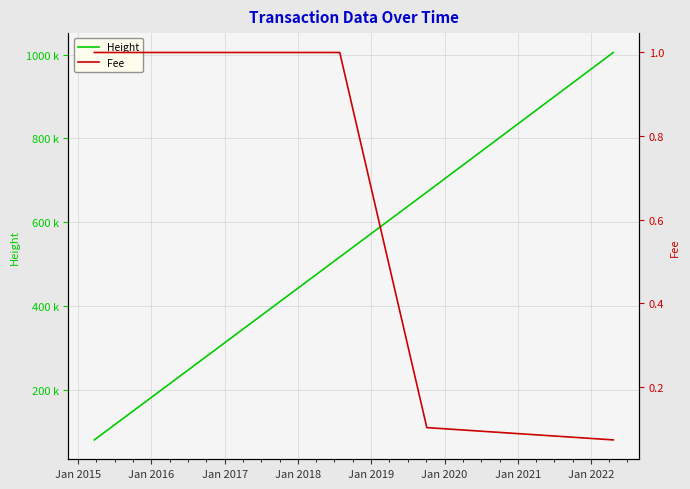

Reading left to right, list all the values displayed in this chart.

Height: 79612.0	79788.0	360314.0	485260.0	507456.0	516628.0	671802.0	1005561.0
Fee: 1.0	1.0	1.0	1.0	1.0	1.0	0.1	0.1